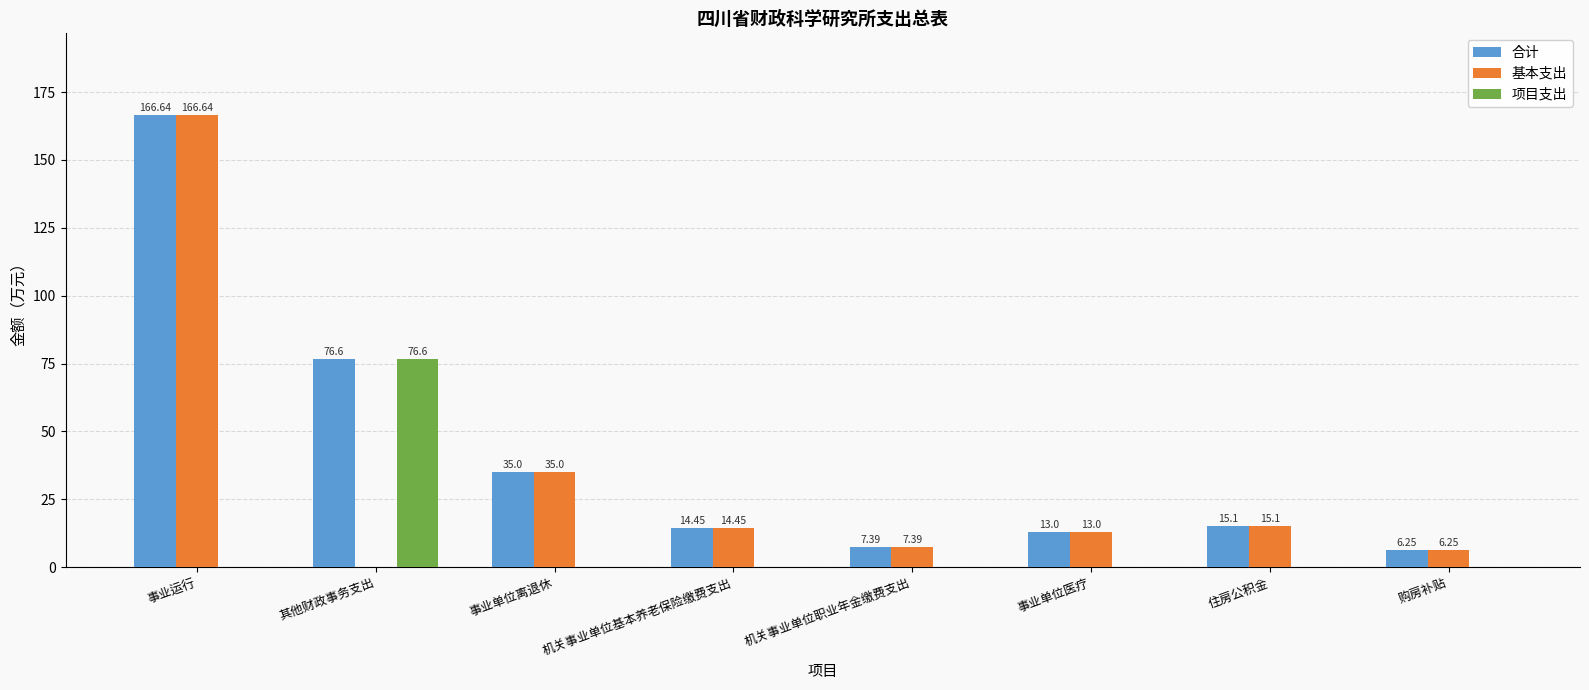

Is the value of 基本支出 at 机关事业单位职业年金缴费支出 greater than the value of 项目支出 at 其他财政事务支出?

No